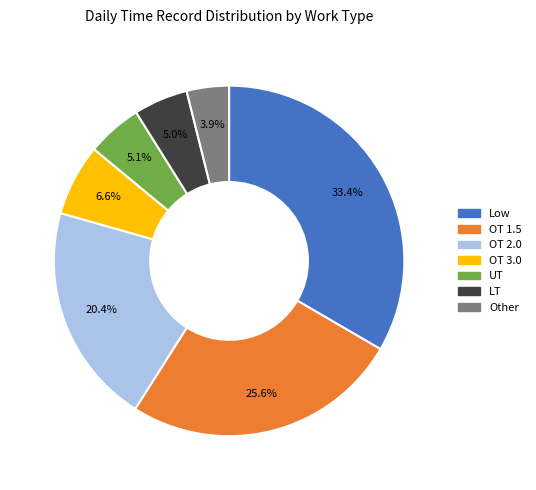

Do UT and LT together represent more than half of the pie?

No